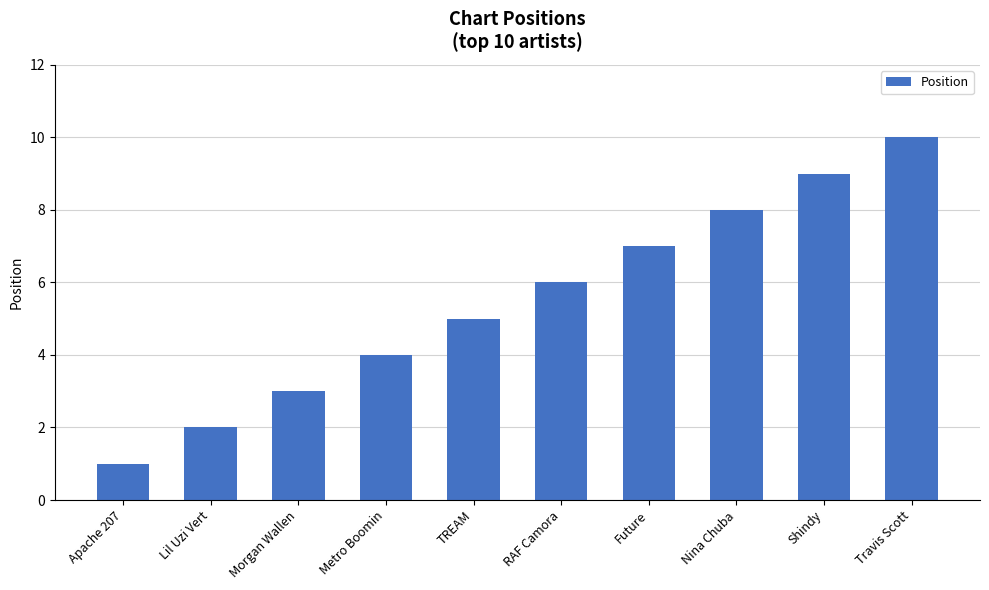

Between Nina Chuba and TREAM, which is larger?

Nina Chuba